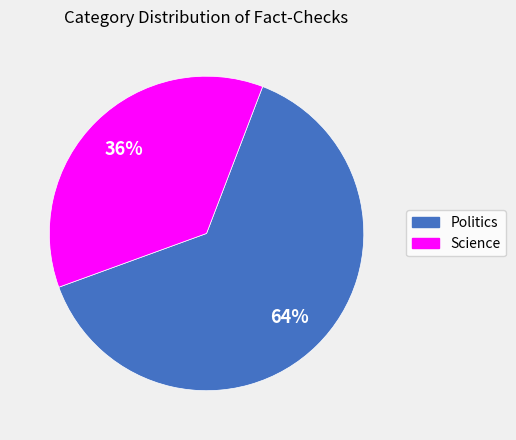

To the nearest percent, what is the average slice percentage?

50%